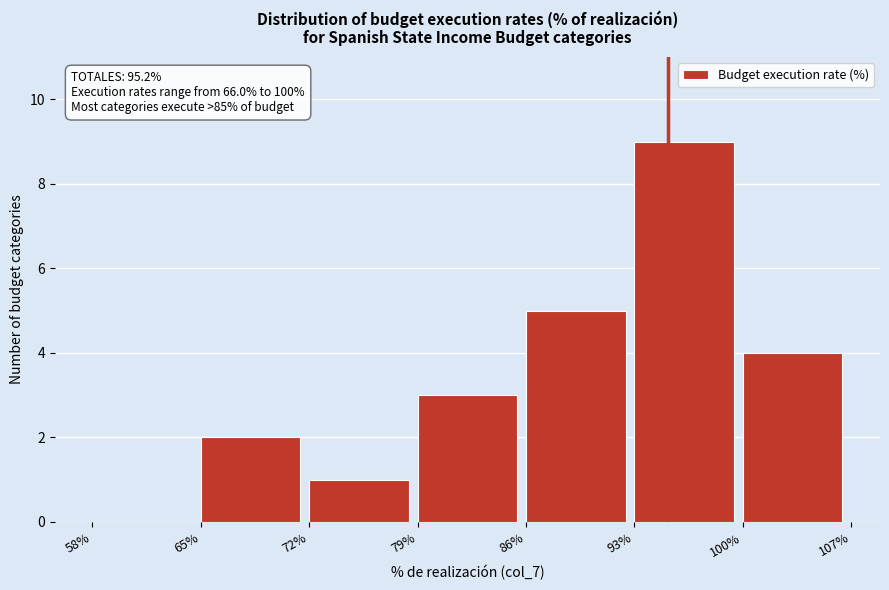

Which range on the x-axis has the tallest bar?

93% to 100%